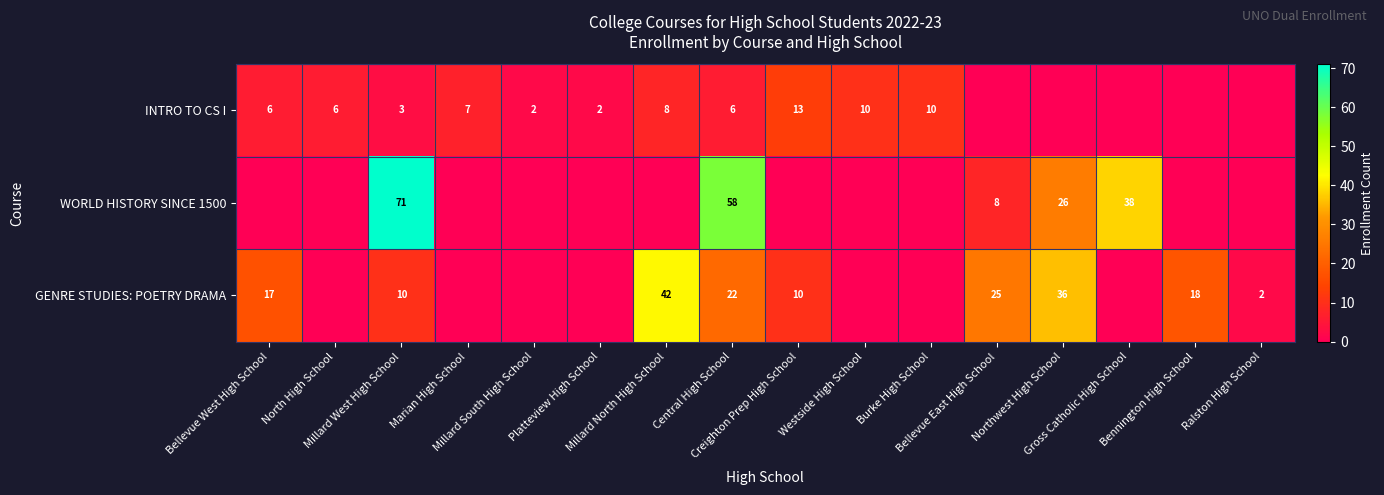

At which category is the sum across all series the highest?

Central High School